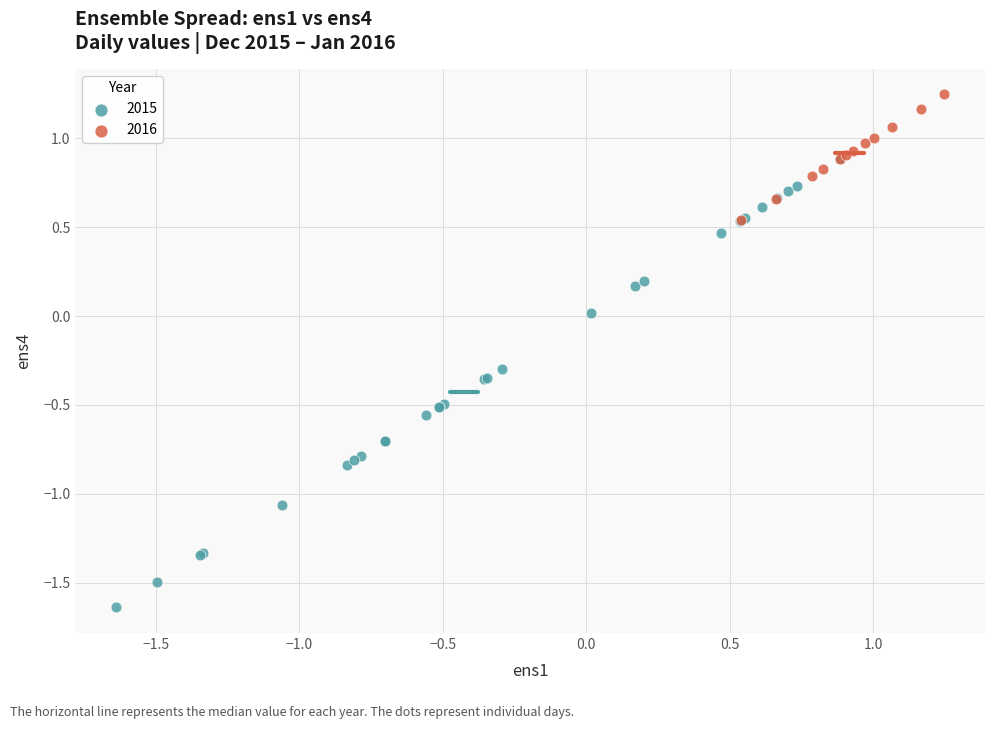

Which series contains the lowest Y value?

2015